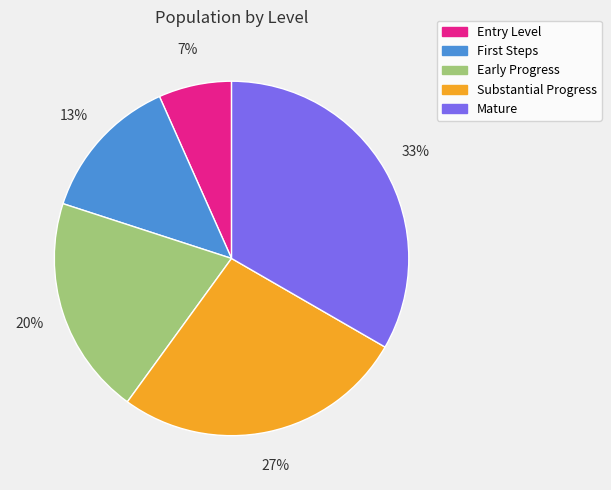

Count the number of slices in the pie.

5